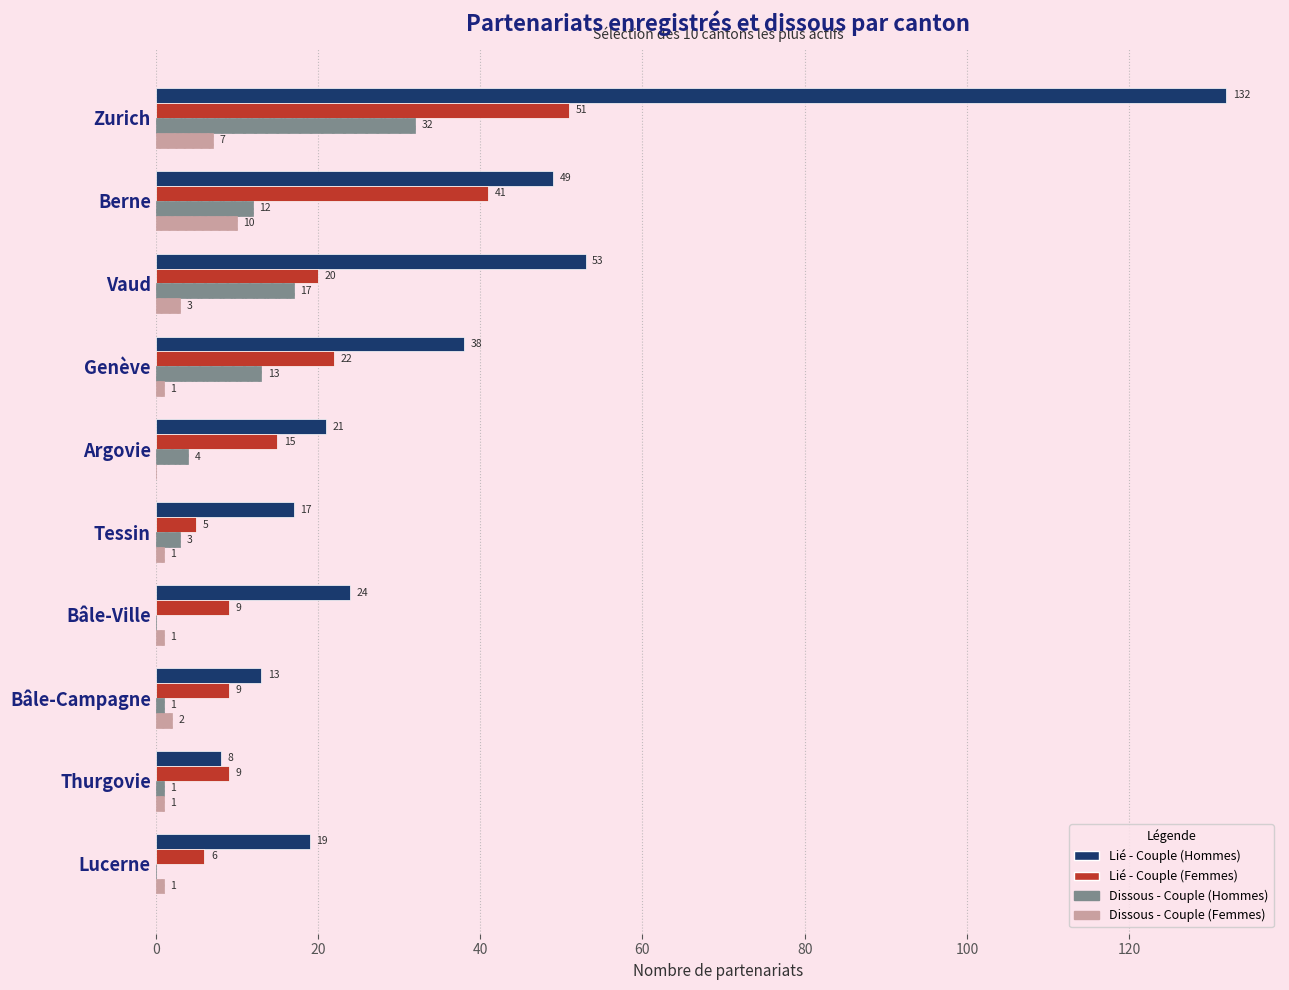

What is the sum of the Dissous - Couple (Femmes) values at Berne and Argovie?

10